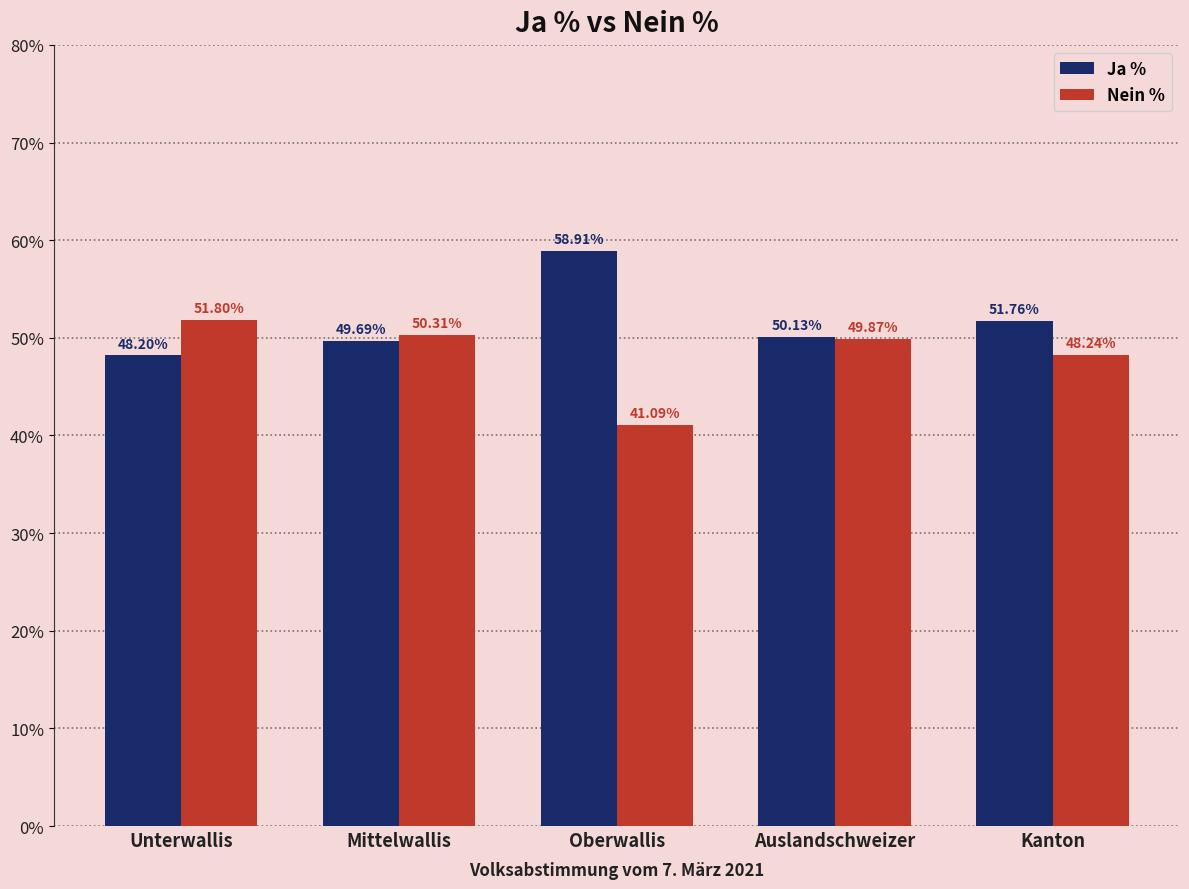

Is the value of Ja % at Oberwallis greater than the value of Nein % at Mittelwallis?

Yes